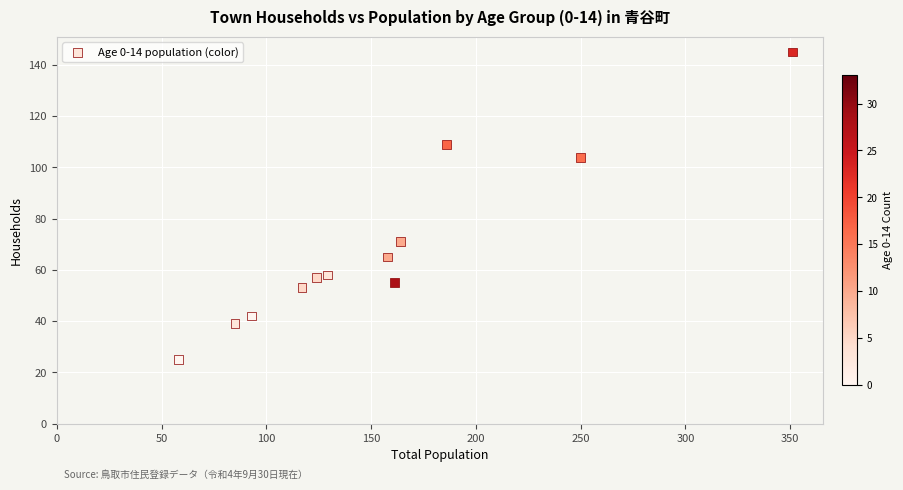

What is the range of Y values (max minus min)?

120